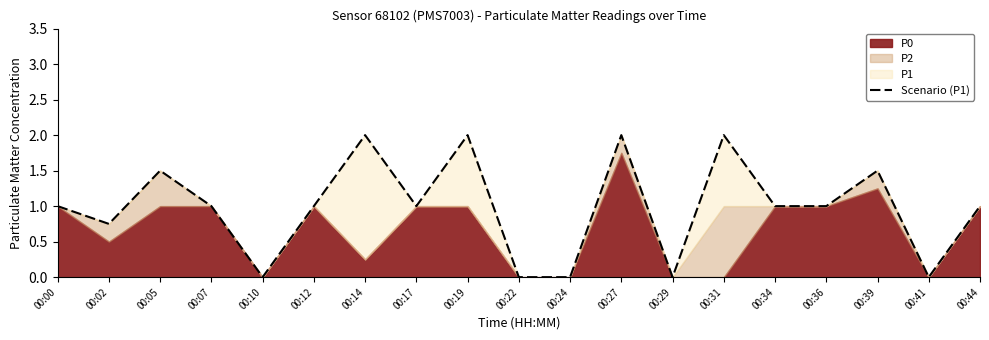

Where is the first local maximum?

00:05